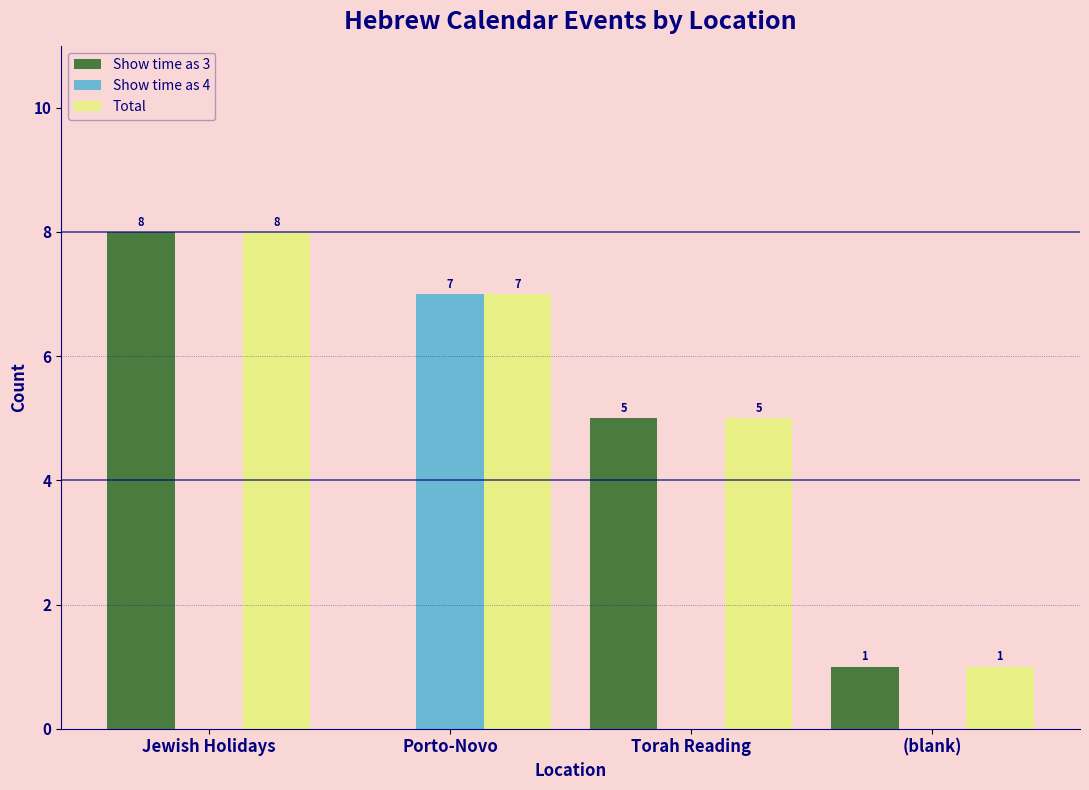

Which category has the highest value in the Show time as 4 series?

Porto-Novo